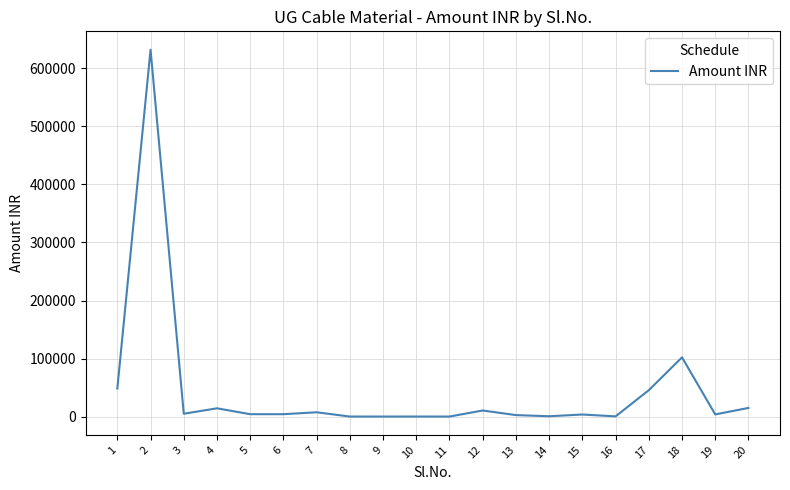

How many values are below 4096?

9